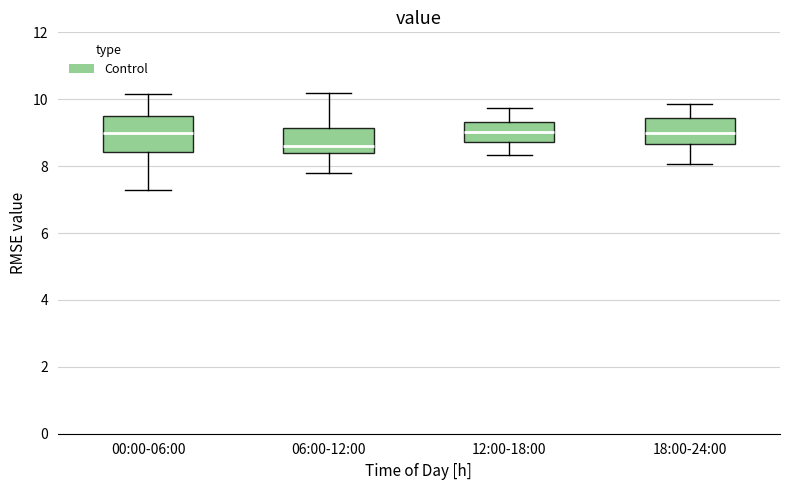

Reading left to right, read every box against the y-axis: the position of its median line, the range the box covers, and the ends of its whiskers. The values are not printed on the chart, so give them approximately, as read against the axis.

00:00-06:00: median 9.0, box 8.4 to 9.4, whiskers 7.4 to 10.2
06:00-12:00: median 8.6, box 8.4 to 9.2, whiskers 7.8 to 10.2
12:00-18:00: median 9.0, box 8.8 to 9.4, whiskers 8.4 to 9.8
18:00-24:00: median 9.0, box 8.6 to 9.4, whiskers 8.0 to 9.8